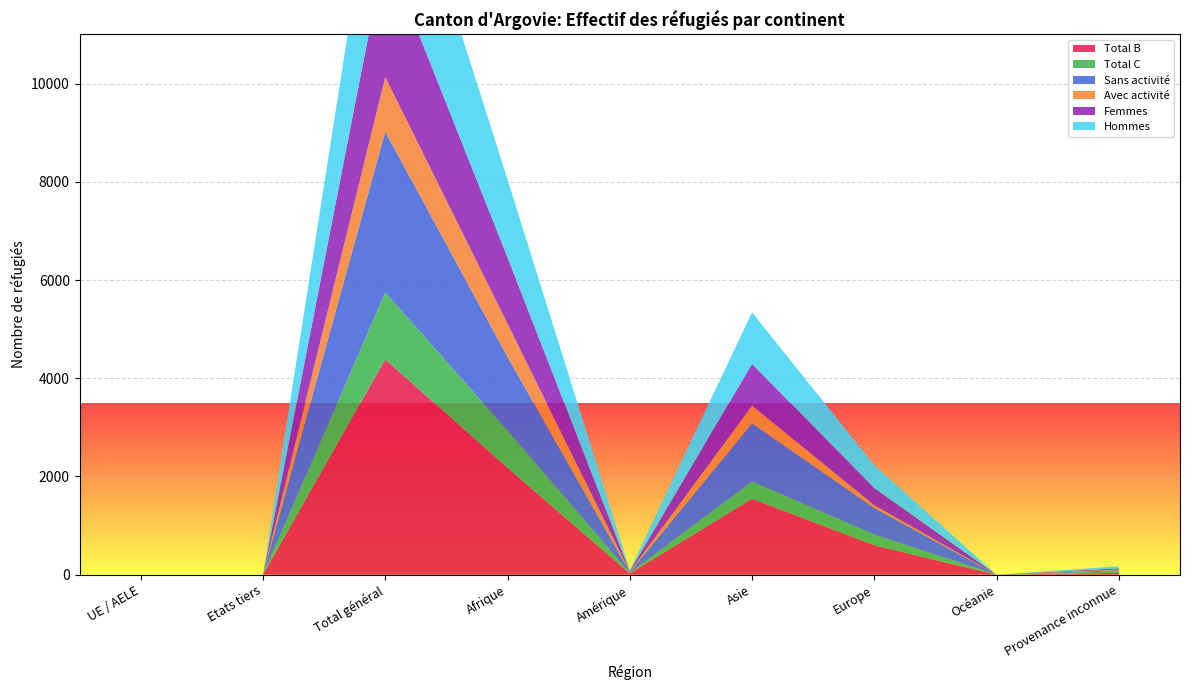

Reading right to left, what are all the values shown in this chart?

Total B: Provenance inconnue=38	Océanie=0	Europe=599	Asie=1545	Amérique=26	Afrique=2175	Total général=4383	Etats tiers=0	UE / AELE=0
Total C: Provenance inconnue=29	Océanie=0	Europe=216	Asie=353	Amérique=7	Afrique=762	Total général=1367	Etats tiers=0	UE / AELE=0
Sans activité: Provenance inconnue=26	Océanie=0	Europe=544	Asie=1184	Amérique=21	Afrique=1497	Total général=3272	Etats tiers=0	UE / AELE=0
Avec activité: Provenance inconnue=12	Océanie=0	Europe=55	Asie=361	Amérique=5	Afrique=678	Total général=1111	Etats tiers=0	UE / AELE=0
Femmes: Provenance inconnue=25	Océanie=0	Europe=350	Asie=849	Amérique=15	Afrique=1350	Total général=2589	Etats tiers=0	UE / AELE=0
Hommes: Provenance inconnue=42	Océanie=0	Europe=465	Asie=1049	Amérique=18	Afrique=1587	Total général=3161	Etats tiers=0	UE / AELE=0